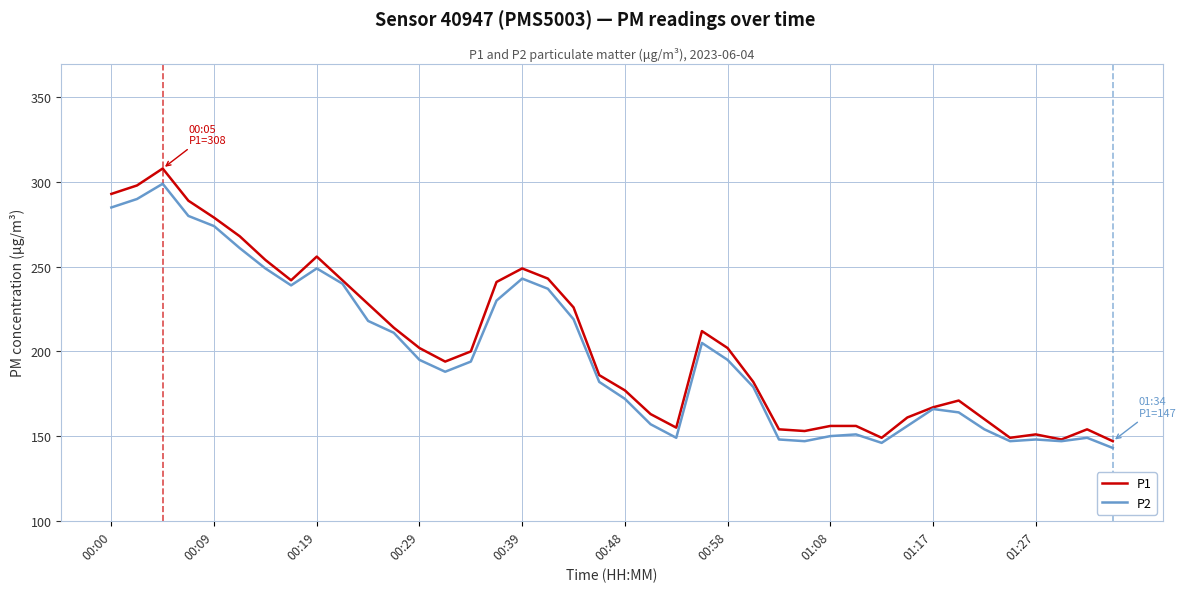

Which series has the widest spread of values?

P1